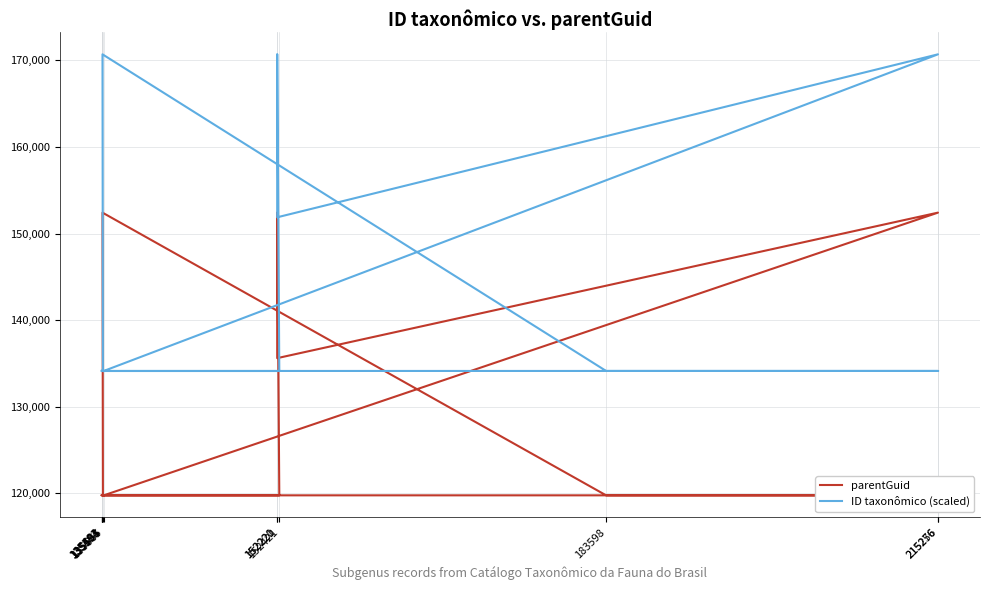

What is the spread (max minus min) of values at 183598?

14370.7